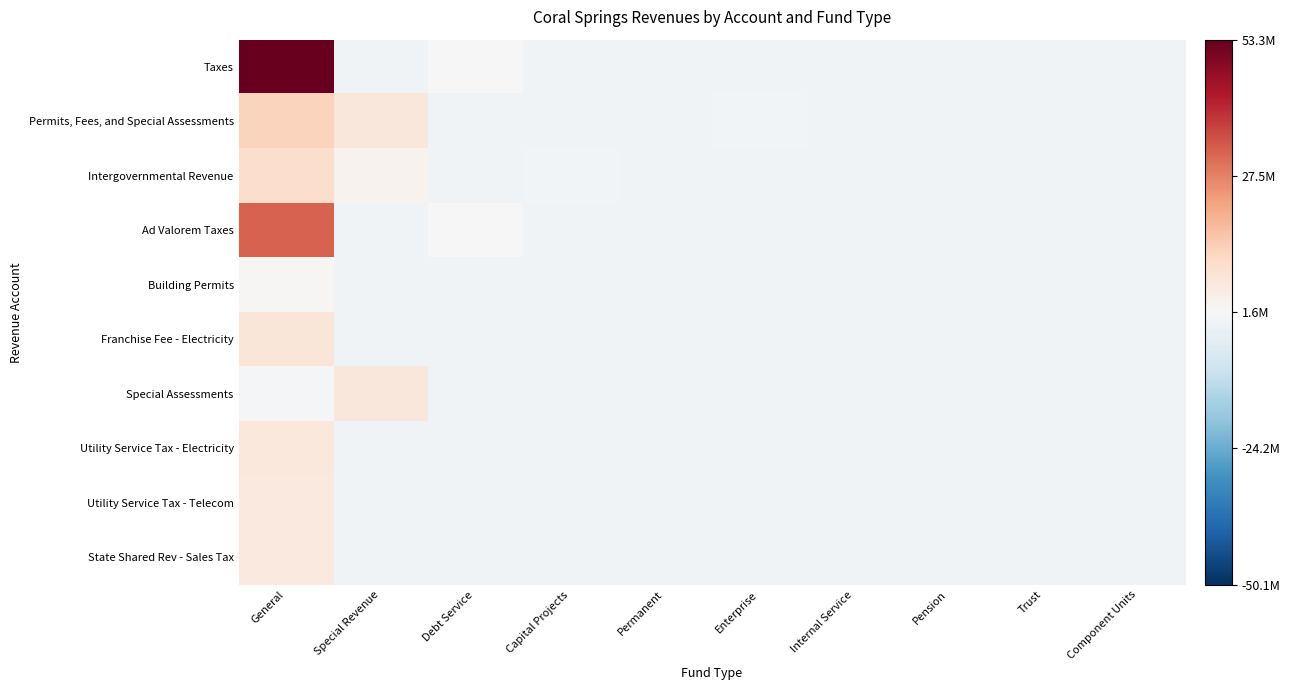

Which category has the highest value across all series?

General